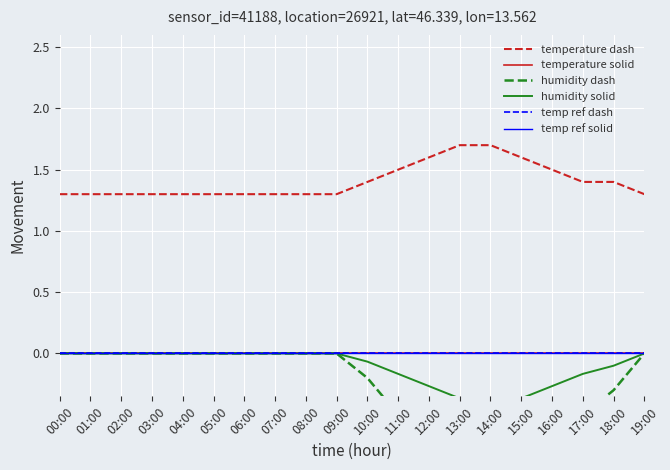

What are all the series names shown in the legend?

temperature dash, temperature solid, humidity dash, humidity solid, temp ref dash, temp ref solid